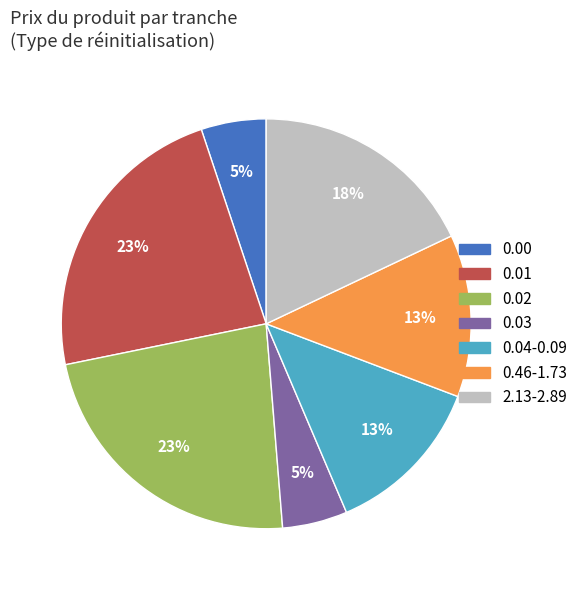

Is there a majority slice in this chart?

No